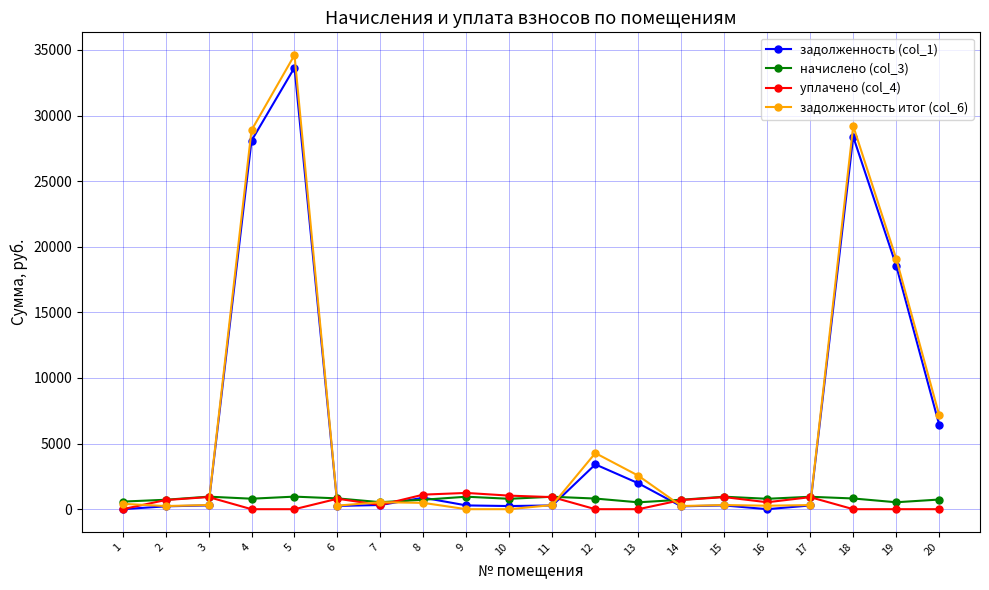

True or false: задолженность (col_1) has more than 2 points higher than both neighbors.

True